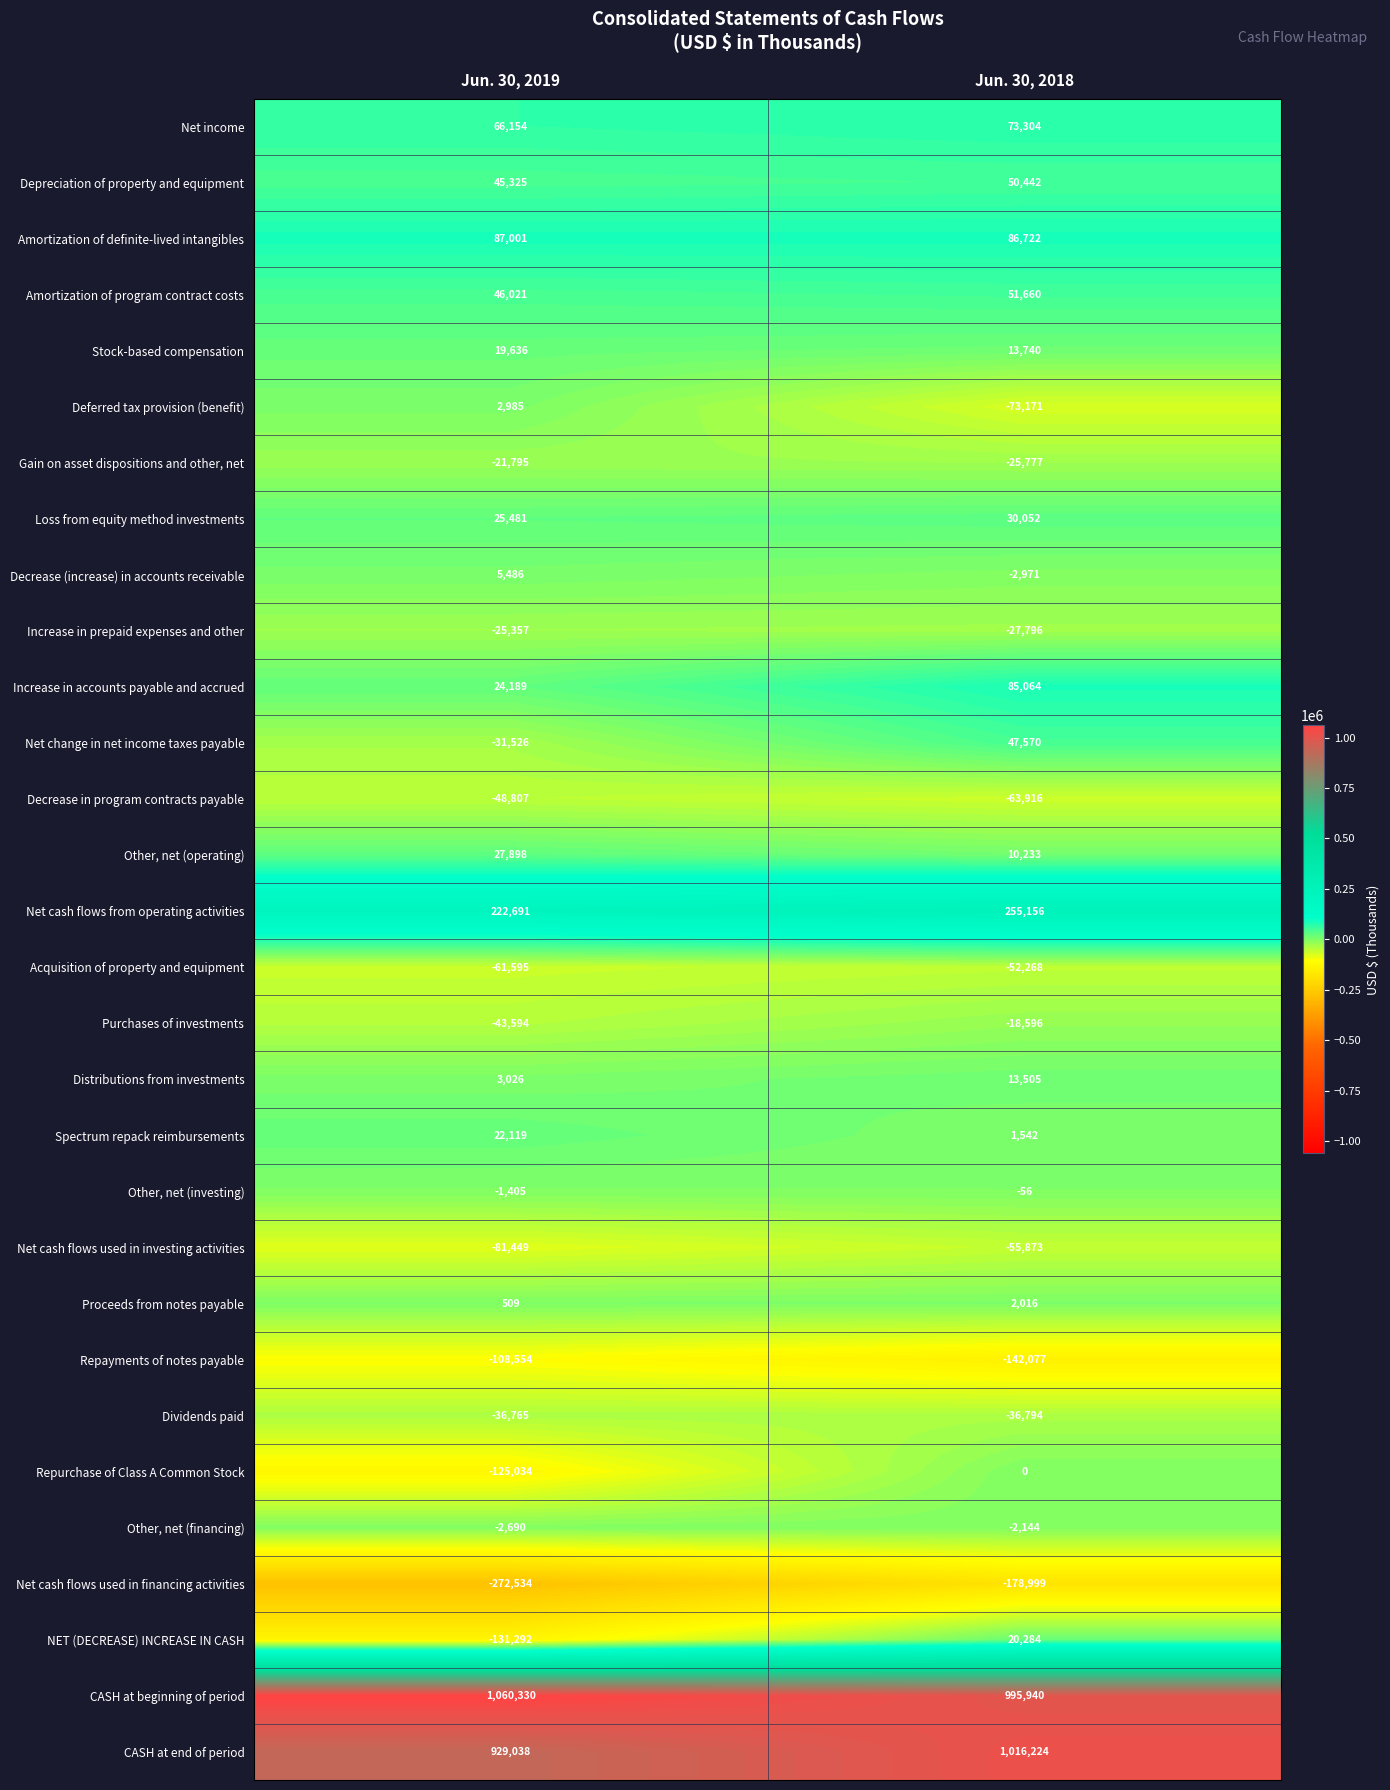

At which category is the sum across all series the highest?

Jun. 30, 2018